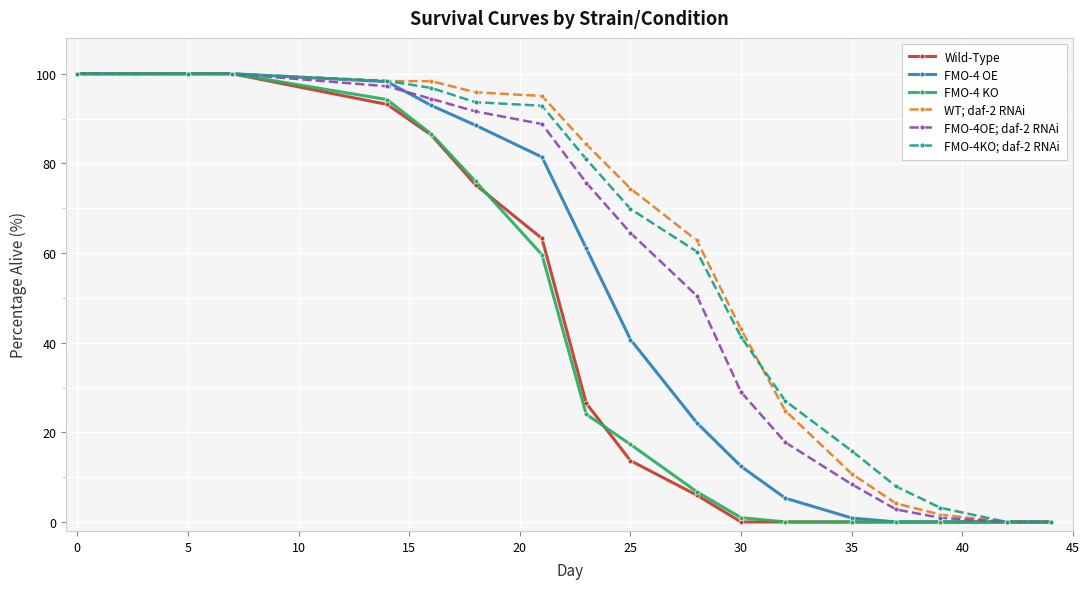

Reading left to right, what are all the values shown in this chart?

Wild-Type: 100.0	100.0	100.0	93.2	86.3	75.2	63.2	26.5	13.7	6.0	0.0	0.0	0.0	0.0	0.0	0.0	0.0
FMO-4 OE: 100.0	100.0	100.0	98.2	92.9	88.5	81.4	61.1	40.7	22.1	12.4	5.3	0.9	0.0	0.0	0.0	0.0
FMO-4 KO: 100.0	100.0	100.0	94.2	86.5	76.0	59.6	24.0	17.3	6.7	1.0	0.0	0.0	0.0	0.0	0.0	0.0
WT; daf-2 RNAi: 100.0	100.0	100.0	98.3	98.3	95.9	95.0	84.3	74.4	62.8	43.0	24.8	10.7	4.1	1.7	0.0	0.0
FMO-4OE; daf-2 RNAi: 100.0	100.0	100.0	97.2	94.4	91.6	88.8	75.7	64.5	50.5	29.0	17.8	8.4	2.8	0.9	0.0	0.0
FMO-4KO; daf-2 RNAi: 100.0	100.0	100.0	98.4	96.8	93.7	92.9	81.0	69.8	60.3	41.3	27.0	15.9	7.9	3.2	0.0	0.0